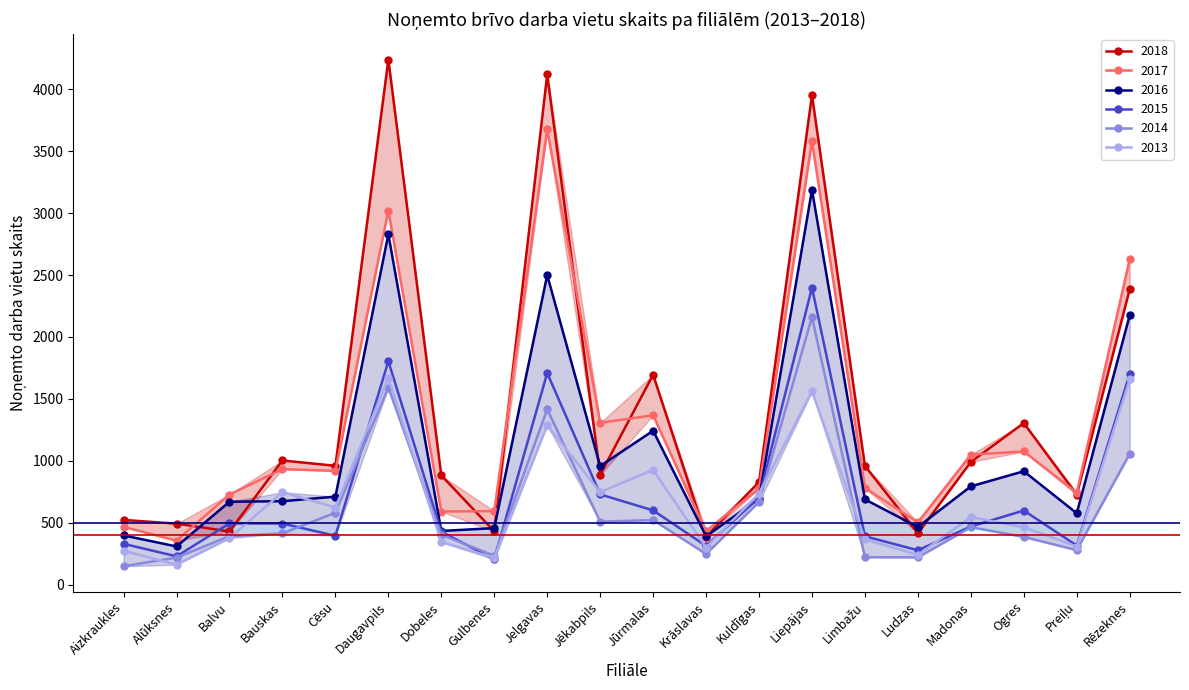

Reading left to right, extract all data points from this chart.

2018: 523	493	430	1003	960	4239	882	431	4119	888	1695	388	829	3952	959	415	991	1305	727	2385
2017: 467	356	728	933	919	3020	591	594	3676	1307	1368	433	777	3580	781	503	1050	1076	742	2627
2016: 398	309	670	674	711	2829	434	457	2499	958	1243	391	693	3187	689	466	794	916	577	2175
2015: 330	229	495	494	395	1804	428	205	1709	729	600	313	704	2398	391	278	470	599	316	1701
2014: 149	219	392	414	581	1591	404	234	1416	509	522	248	668	2161	222	221	464	386	279	1056
2013: 274	162	376	747	623	1668	344	218	1287	748	926	300	736	1560	366	241	545	465	308	1657